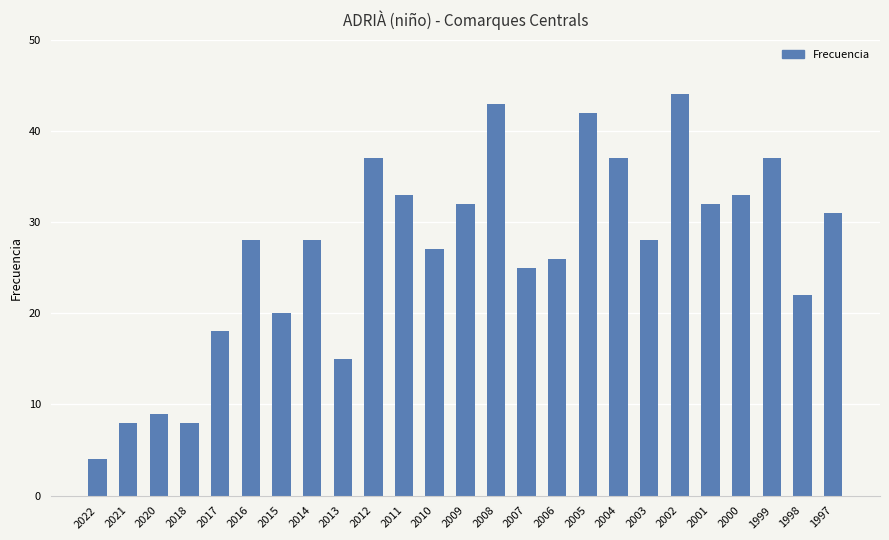

At which label is the value closest to 24?

2007